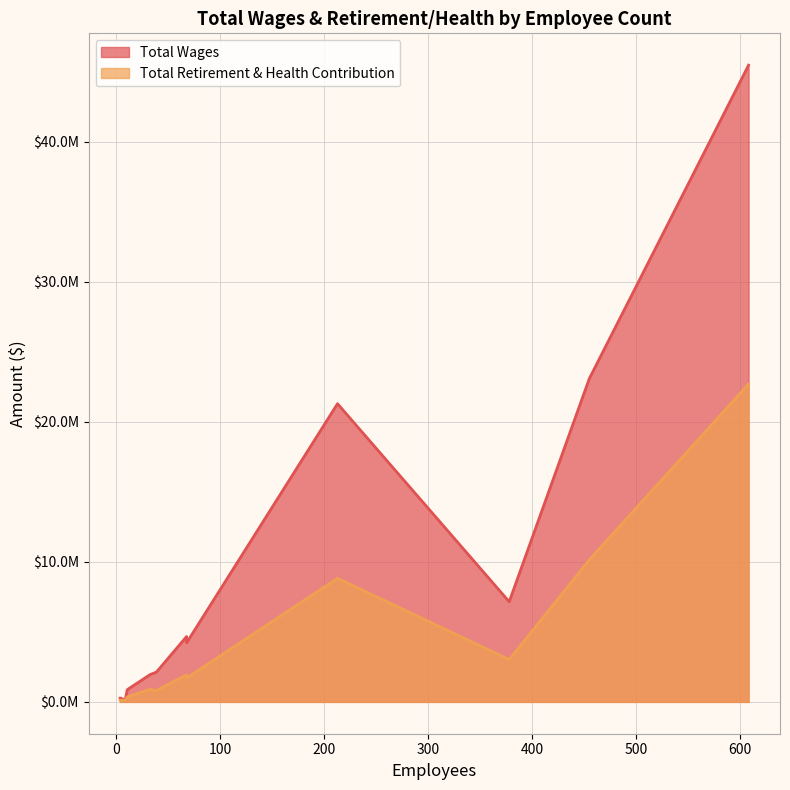

What are all the series names shown in the legend?

Total Wages, Total Retirement & Health Contribution